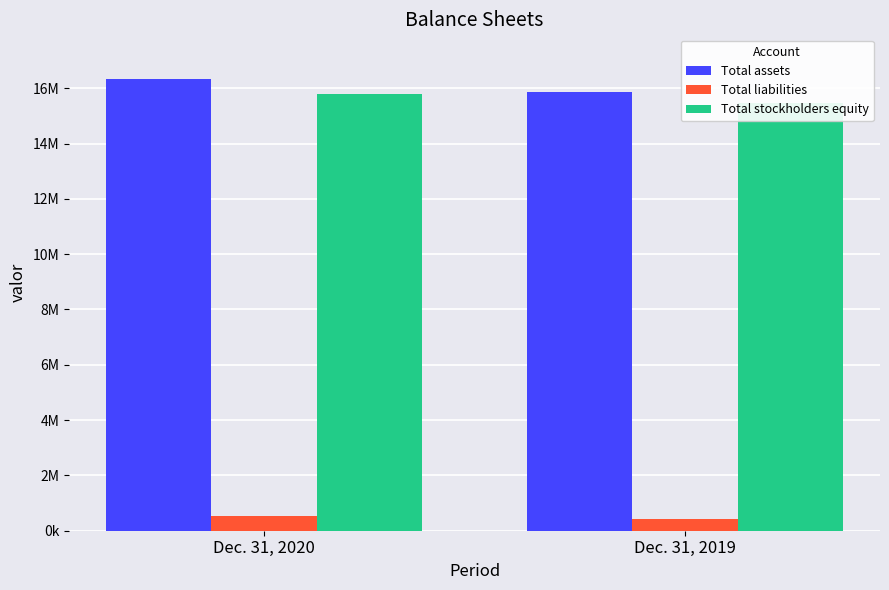

What is the average value of the Total liabilities series?

472467